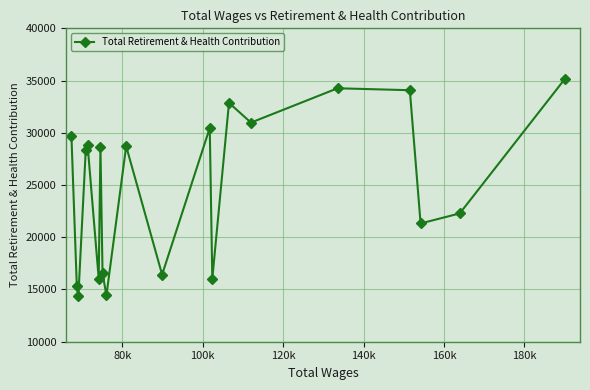

What is the value of the 10th point from the left?

28714